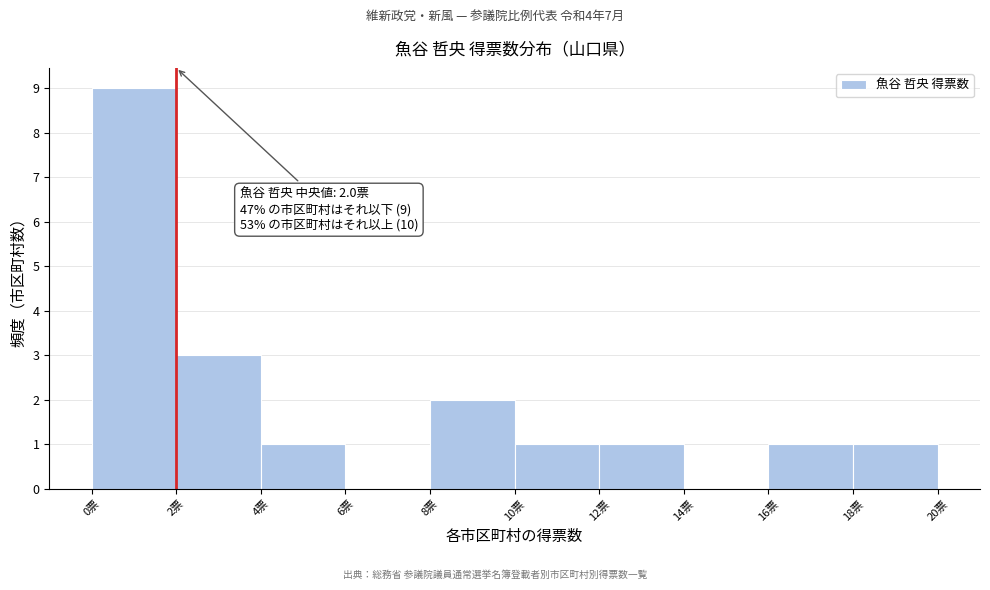

Which range on the x-axis has the tallest bar?

0 to 2